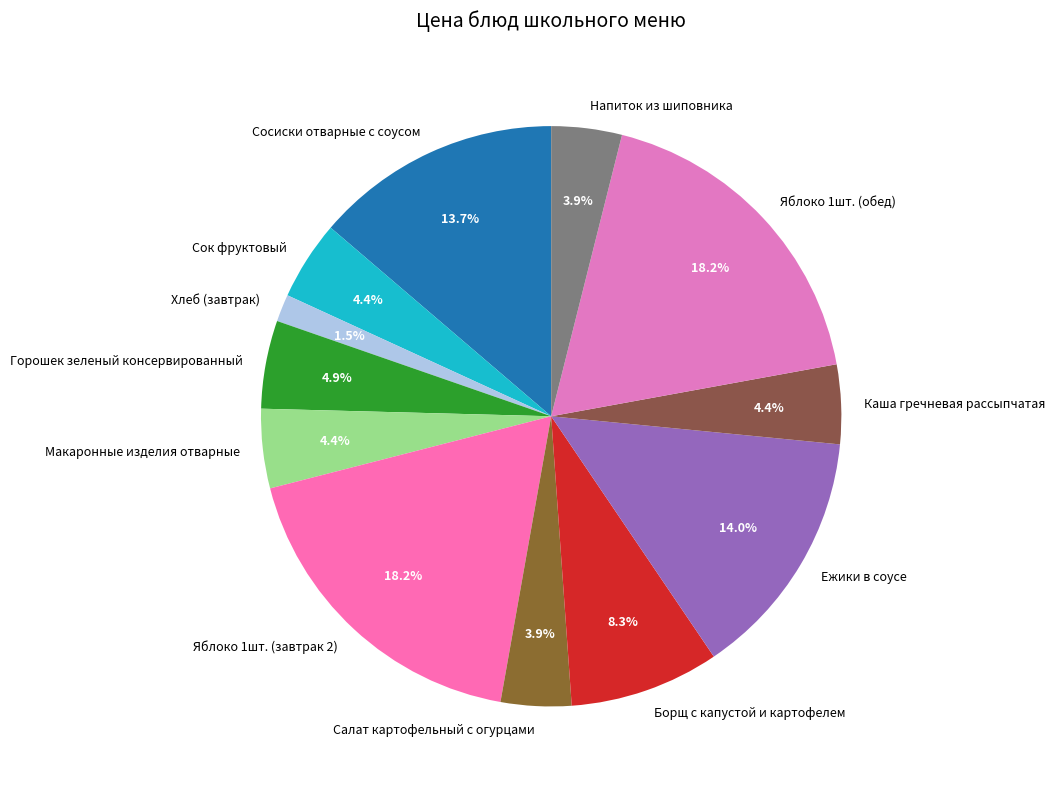

Which category has the smallest portion of the pie?

Хлеб (завтрак)